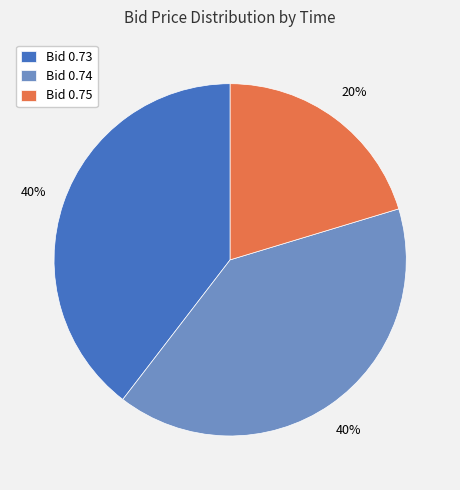

What percentage is the Bid 0.75 slice, to the nearest percent?

20%